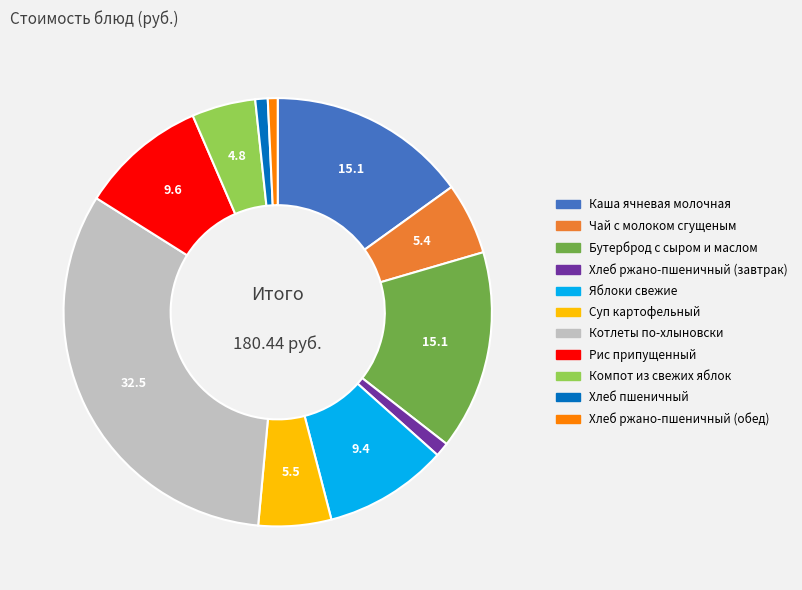

The Рис припущенный slice represents 20% of the pie. True or false?

False